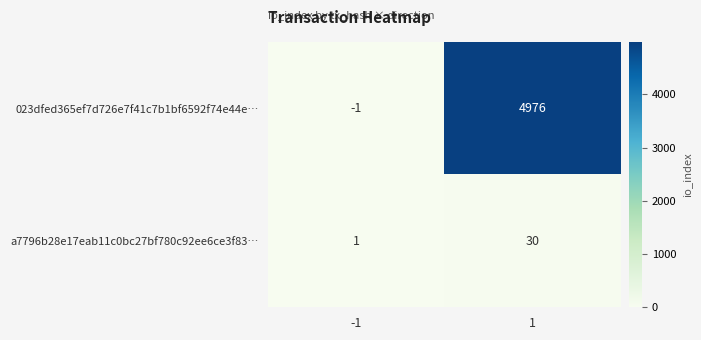

What is the spread (max minus min) of values at -1?

2